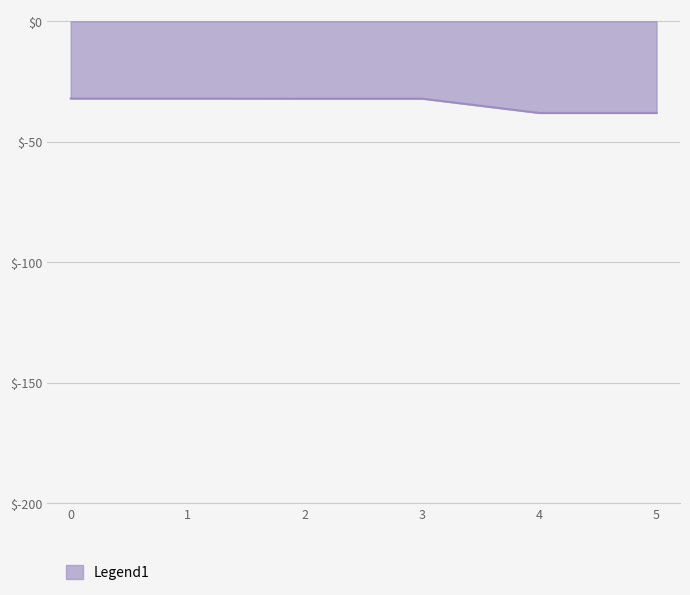

True or false: the data shows -38.1 at 5.

True